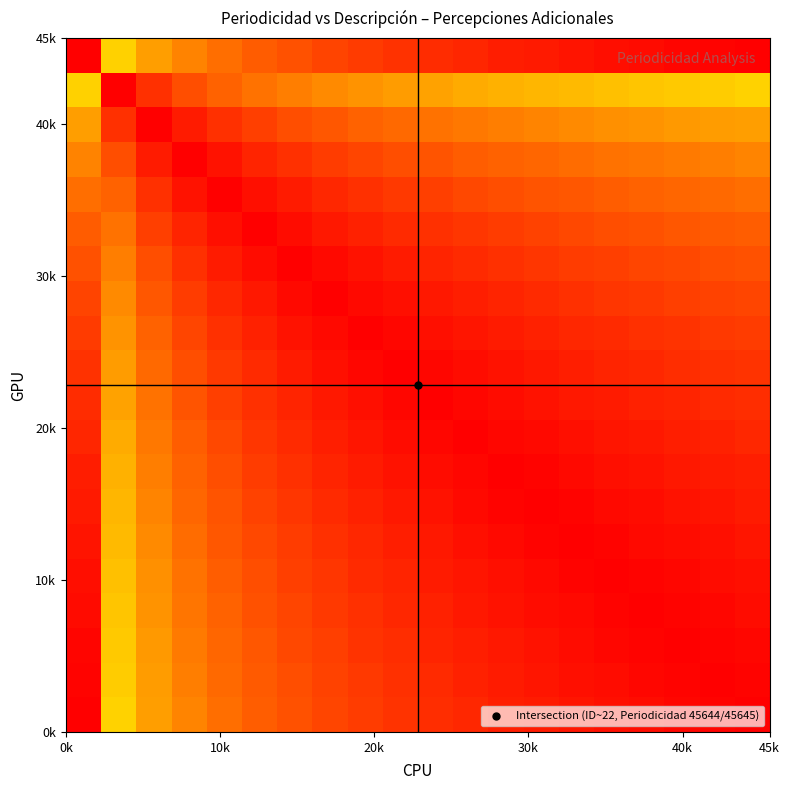

What is the greatest value displayed?

410.0